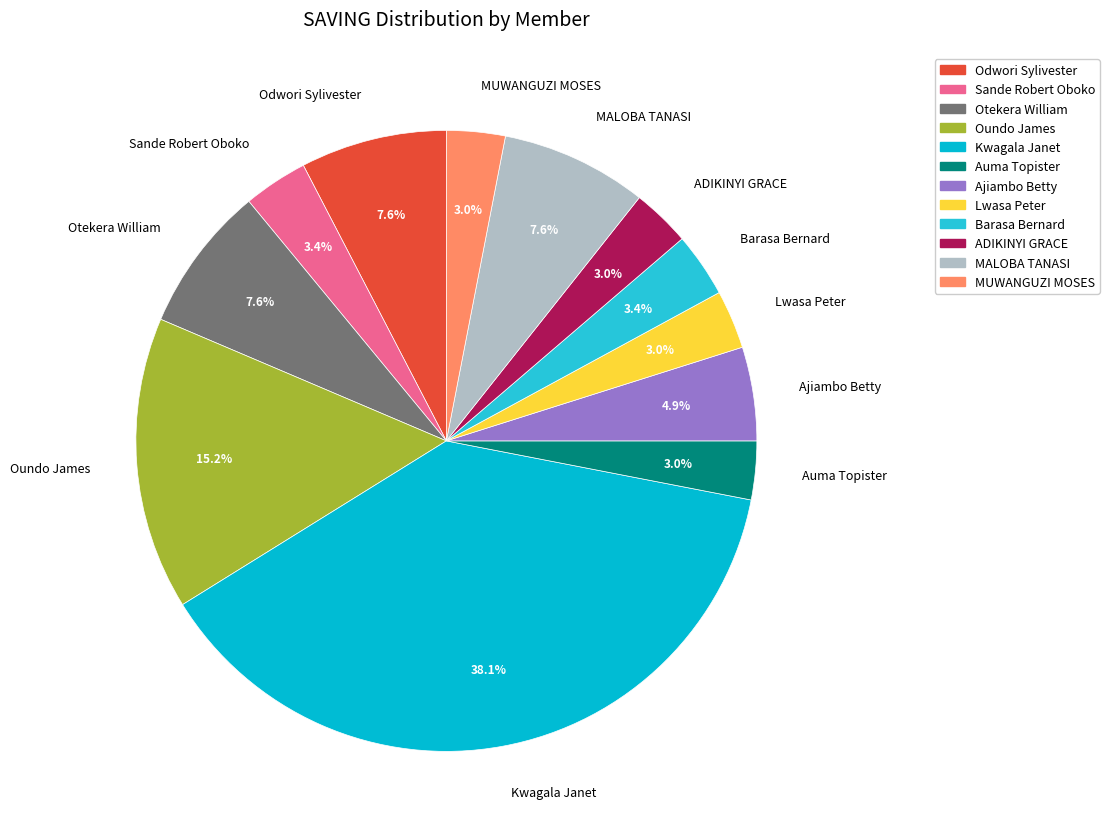

Which slice is the largest?

Kwagala Janet